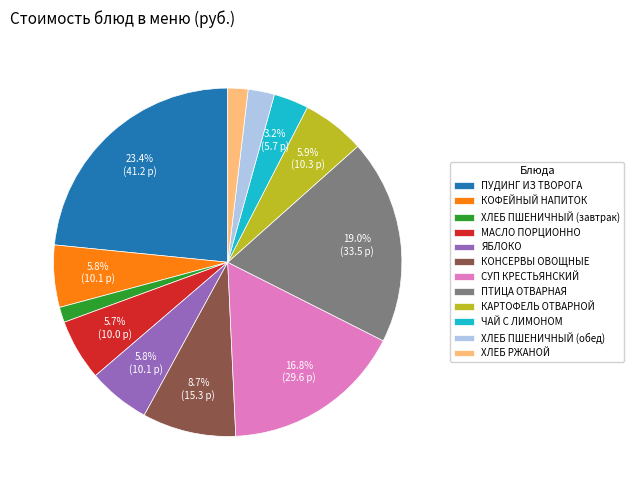

To the nearest percent, what is the difference between the ХЛЕБ РЖАНОЙ and КАРТОФЕЛЬ ОТВАРНОЙ slice percentages?

4%